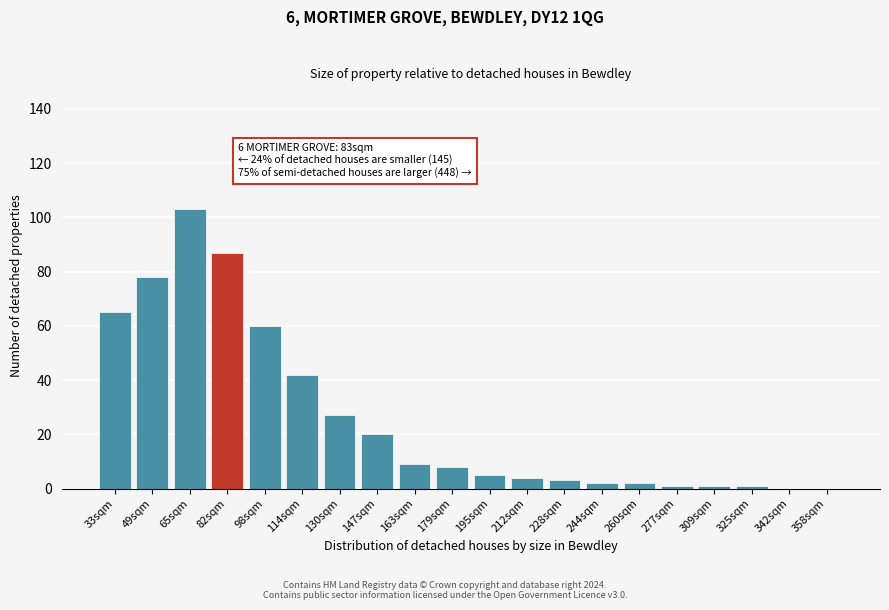

Reading left to right, extract all data points from this chart.

33sqm=65	49sqm=78	65sqm=103	82sqm=87	98sqm=60	114sqm=42	130sqm=27	147sqm=20	163sqm=9	179sqm=8	195sqm=5	212sqm=4	228sqm=3	244sqm=2	260sqm=2	277sqm=1	309sqm=1	325sqm=1	342sqm=0	358sqm=0